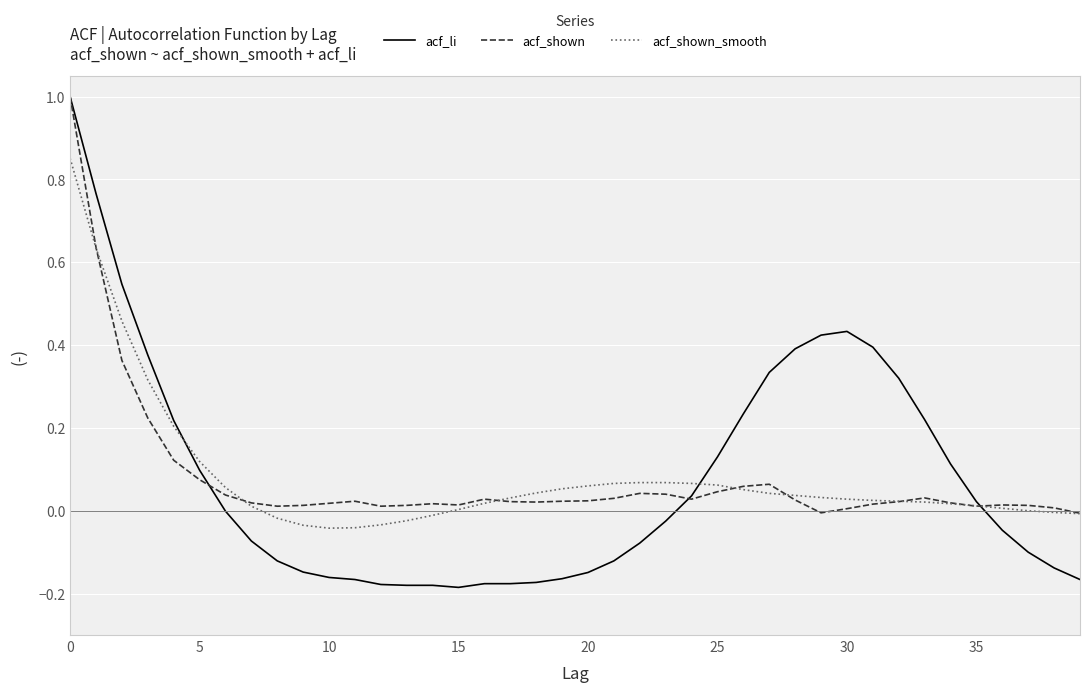

Which series has the largest range (max minus min)?

acf_li